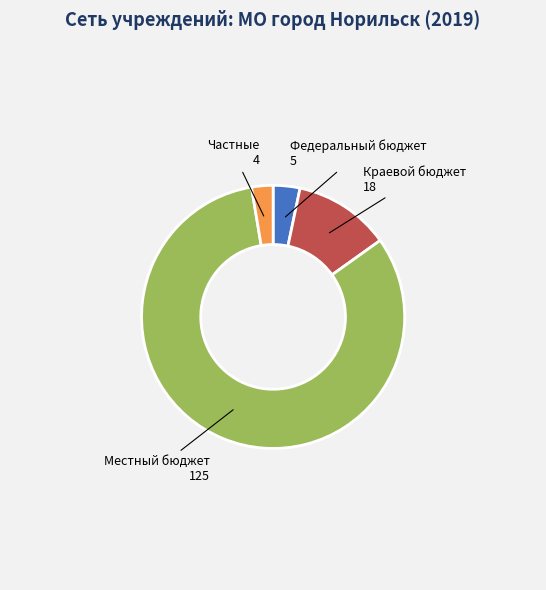

How many segments does this pie chart have?

4